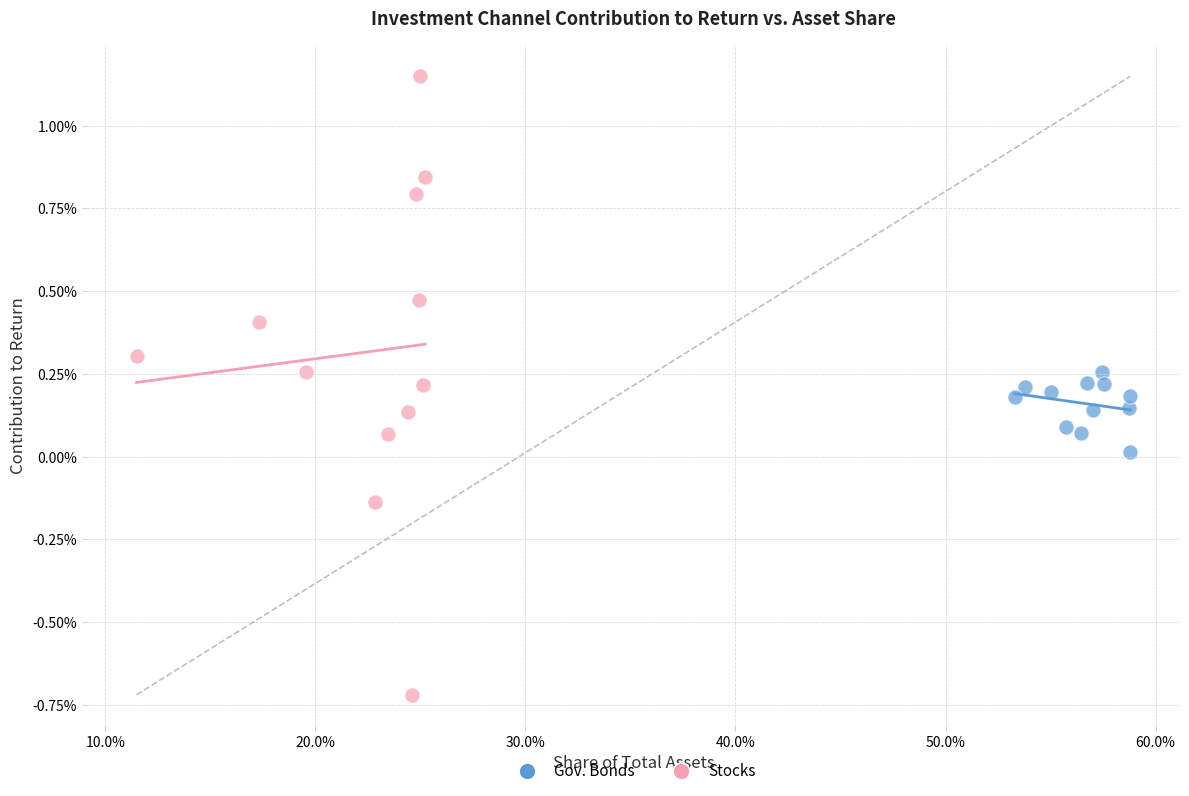

Which series contains the lowest Y value?

Stocks